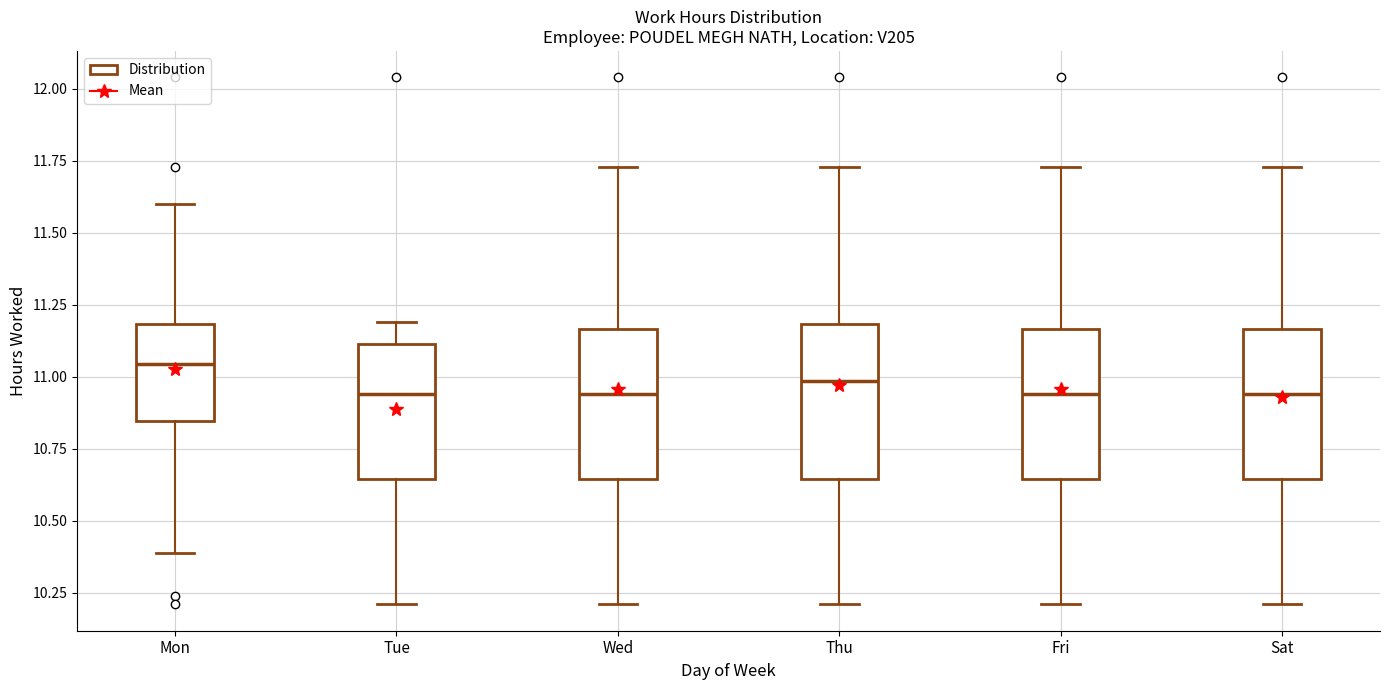

Reading left to right, read every box against the y-axis: the position of its median line, the range the box covers, and the ends of its whiskers. The values are not printed on the chart, so give them approximately, as read against the axis.

Mon: median 11.05, box 10.85 to 11.20, whiskers 10.40 to 11.60
Tue: median 10.95, box 10.65 to 11.10, whiskers 10.20 to 11.20
Wed: median 10.95, box 10.65 to 11.15, whiskers 10.20 to 11.75
Thu: median 11.00, box 10.65 to 11.20, whiskers 10.20 to 11.75
Fri: median 10.95, box 10.65 to 11.15, whiskers 10.20 to 11.75
Sat: median 10.95, box 10.65 to 11.15, whiskers 10.20 to 11.75